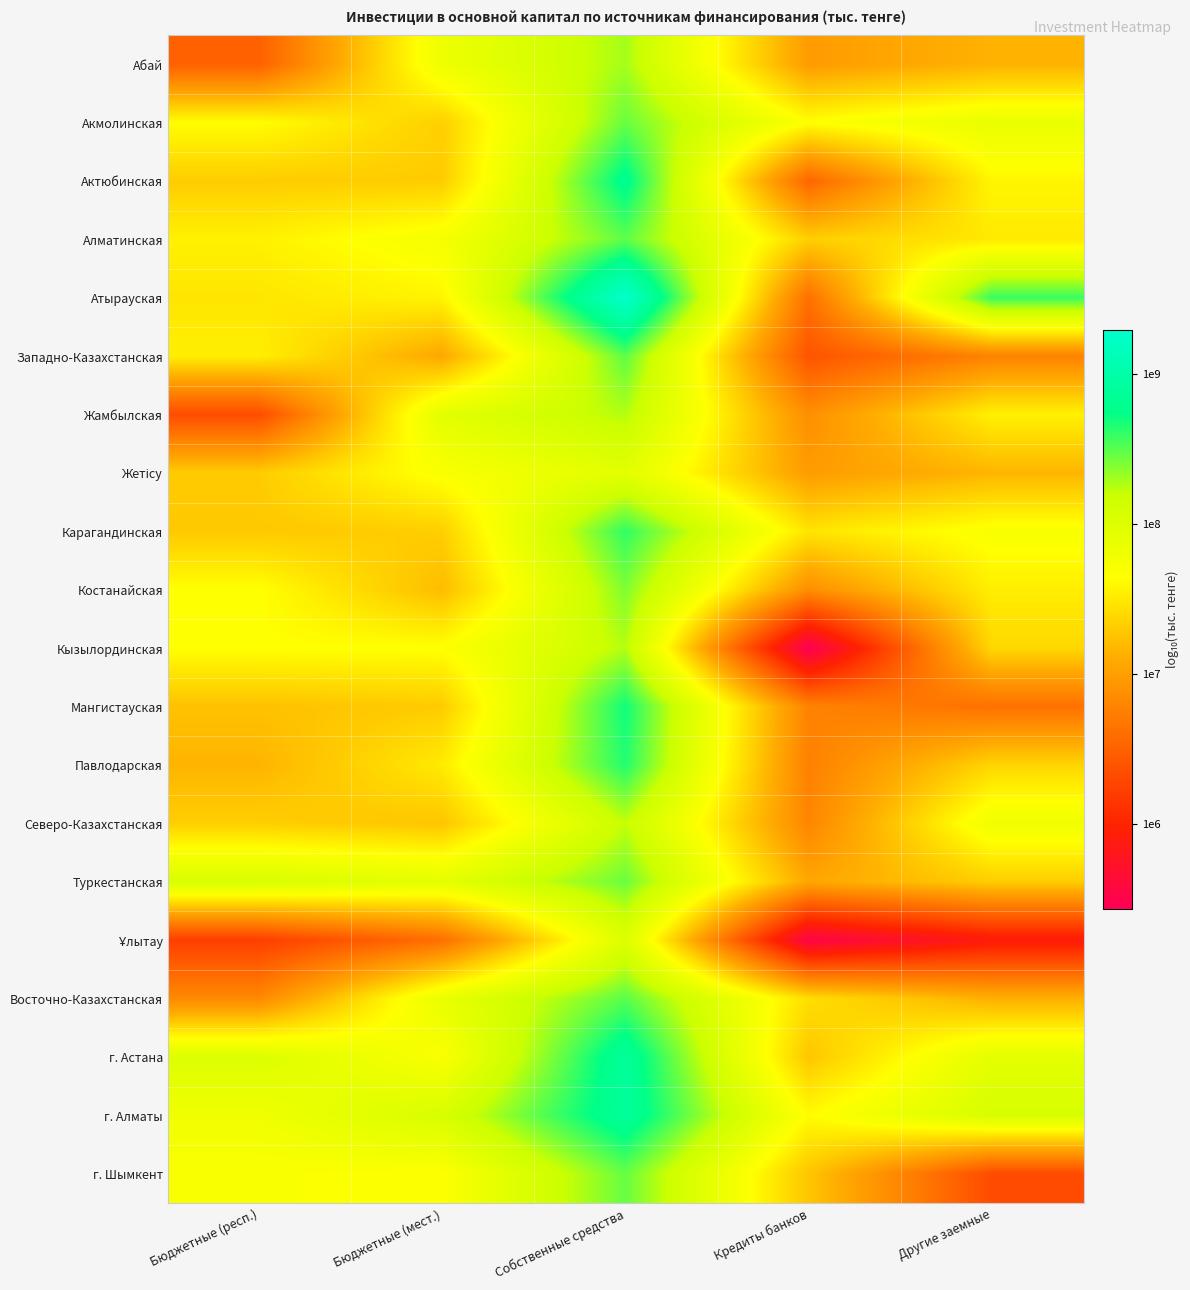

What is the difference between the highest and lowest values at Кредиты банков?

2.2